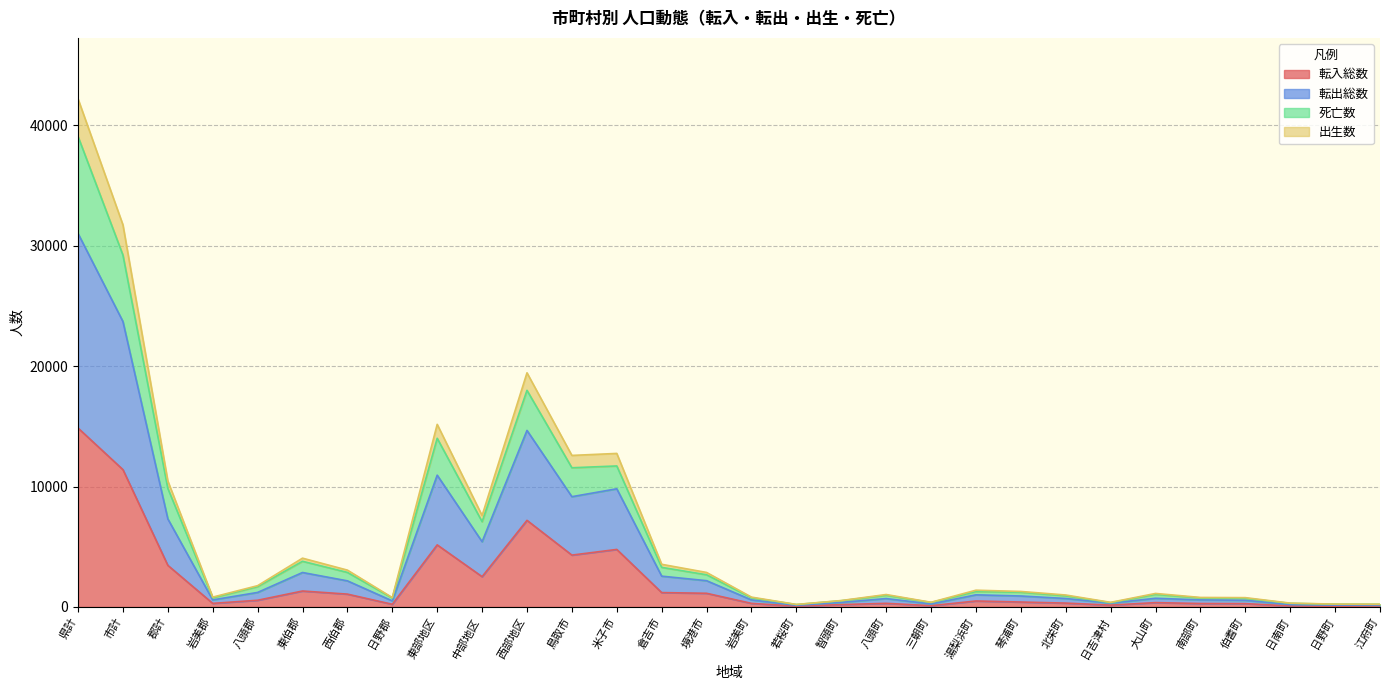

Where is the first local maximum for 転入総数?

東伯郡